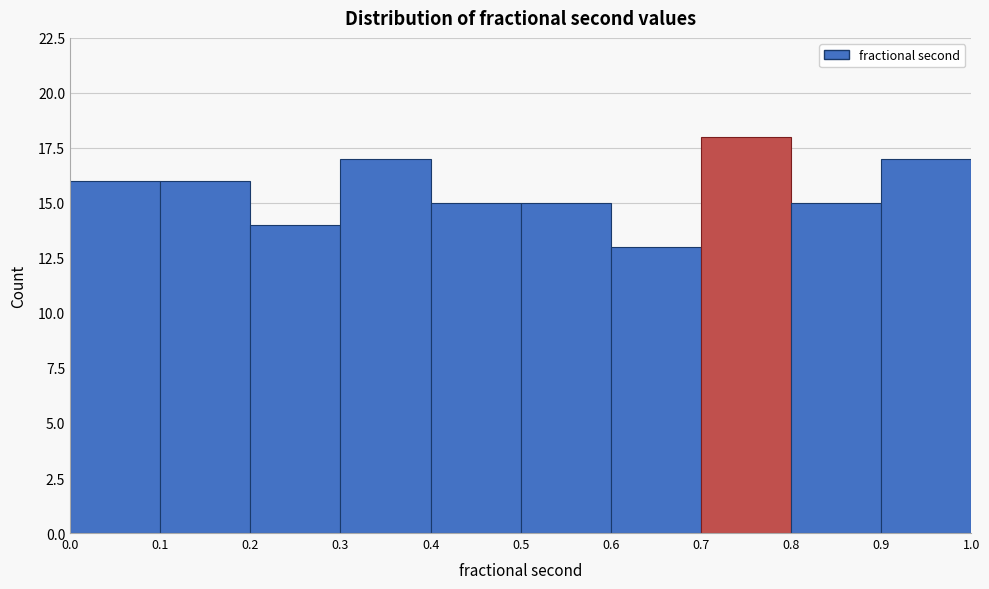

Reading left to right, list every bar in this chart as the range it spans on the x-axis followed by its height. The values are not printed on the chart, so give them approximately, as read against the axis.

0.0 to 0.1: 16
0.1 to 0.2: 16
0.2 to 0.3: 14
0.3 to 0.4: 17
0.4 to 0.5: 15
0.5 to 0.6: 15
0.6 to 0.7: 13
0.7 to 0.8: 18
0.8 to 0.9: 15
0.9 to 1.0: 17